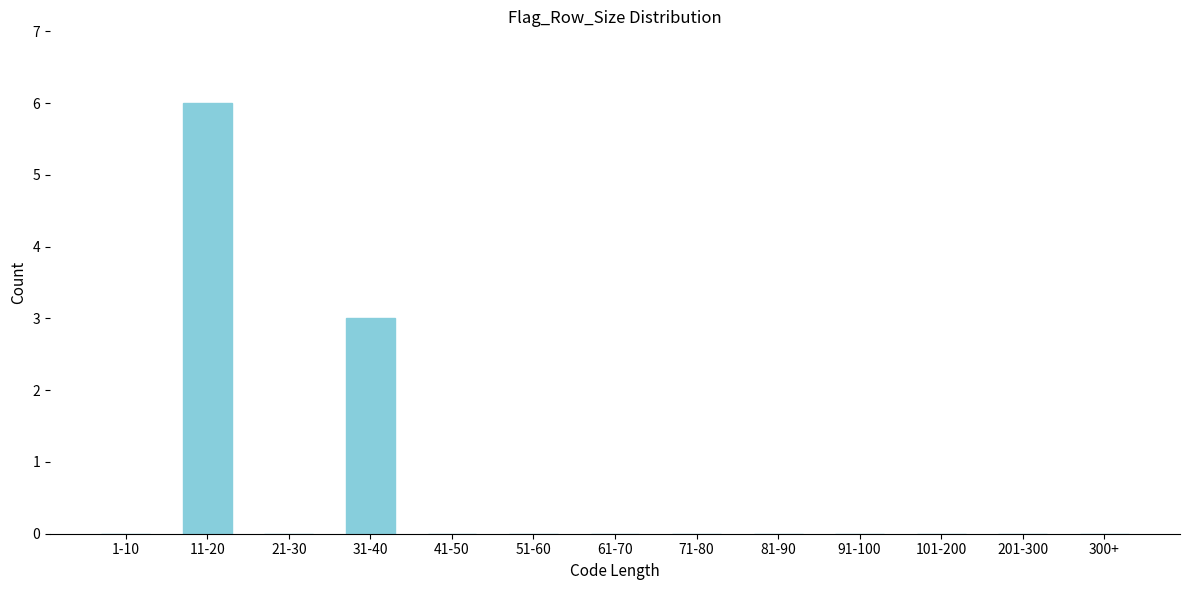

Reading left to right, transcribe all the data shown in this chart.

1-10=0	11-20=6	21-30=0	31-40=3	41-50=0	51-60=0	61-70=0	71-80=0	81-90=0	91-100=0	101-200=0	201-300=0	300+=0